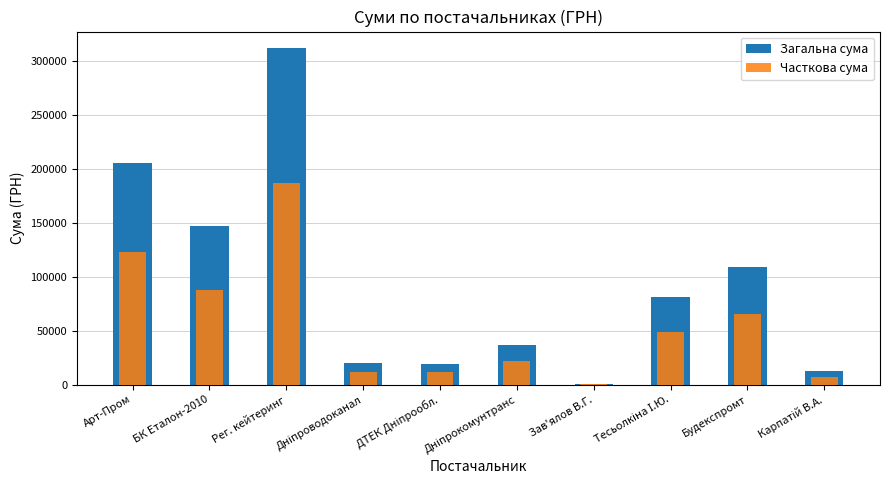

Which series has the widest spread of values?

Загальна сума